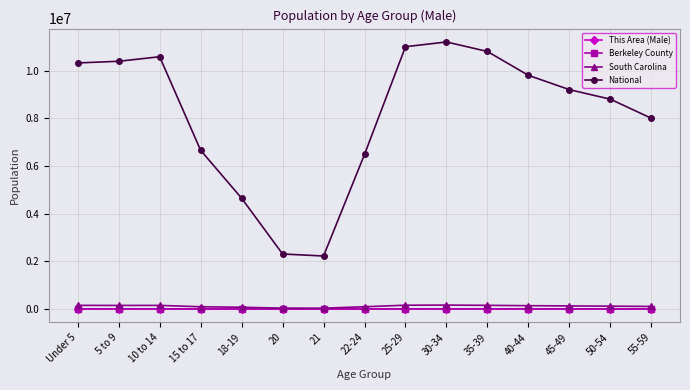

What is the total value across all series at 5 to 9?

10546377